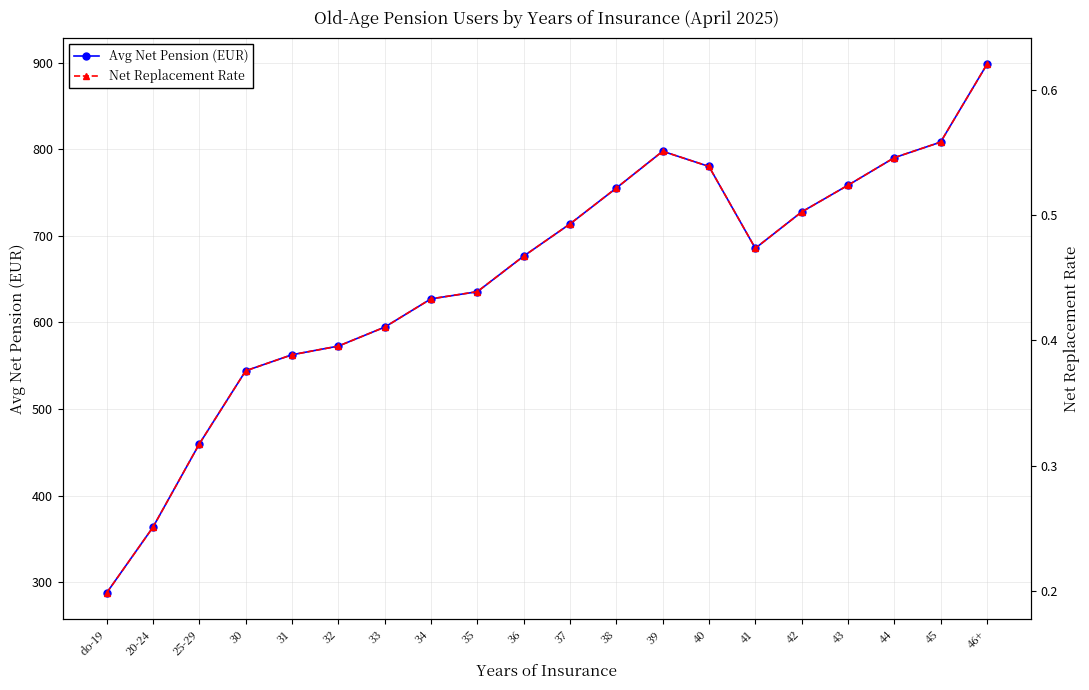

How many interior local peaks does the Avg Net Pension (EUR) series have?

1